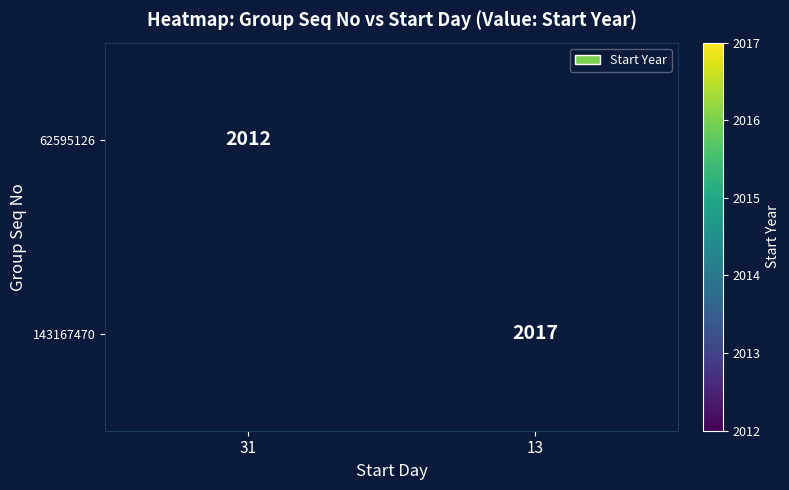

The 143167470 series shows 3565.4 at 13. True or false?

False